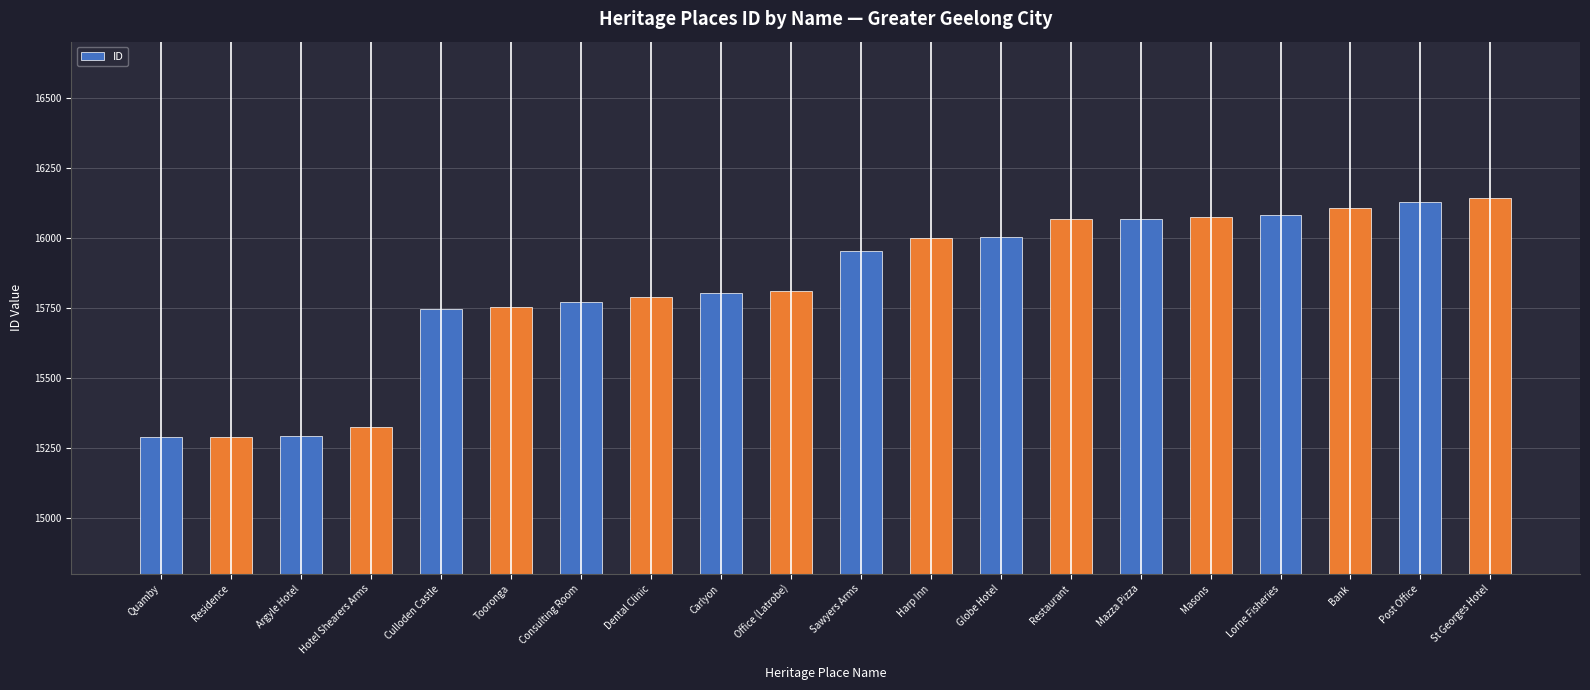

What is the smallest value displayed?

15289